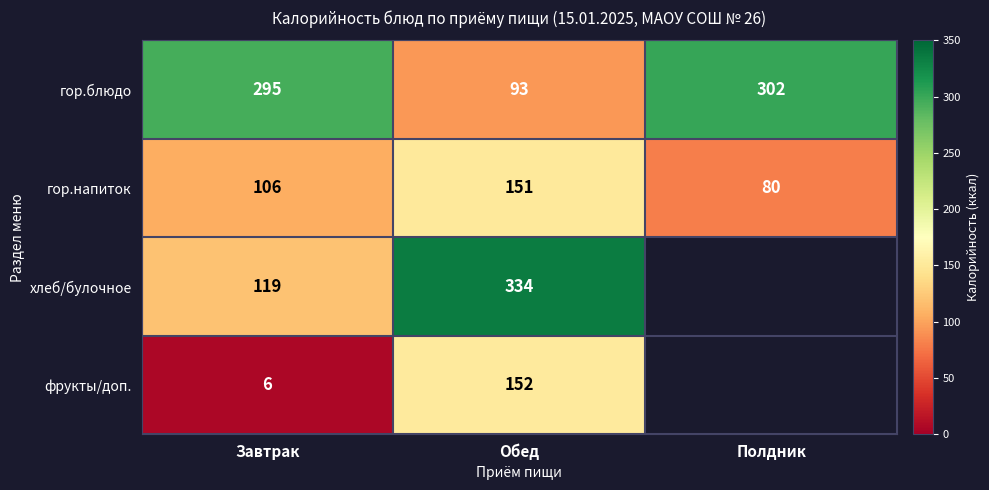

How many distinct data groups are displayed?

4